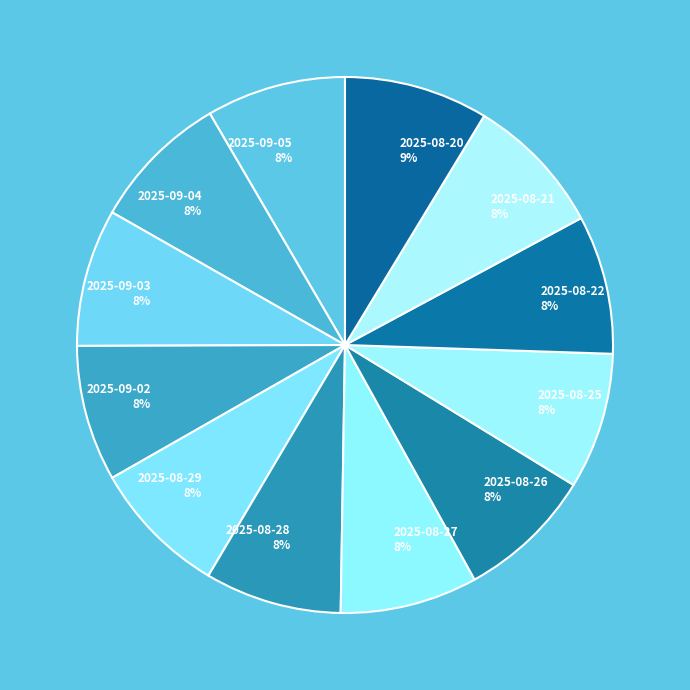

What is the ratio of the value at 2025-09-05 to the value at 2025-09-03?

1.0